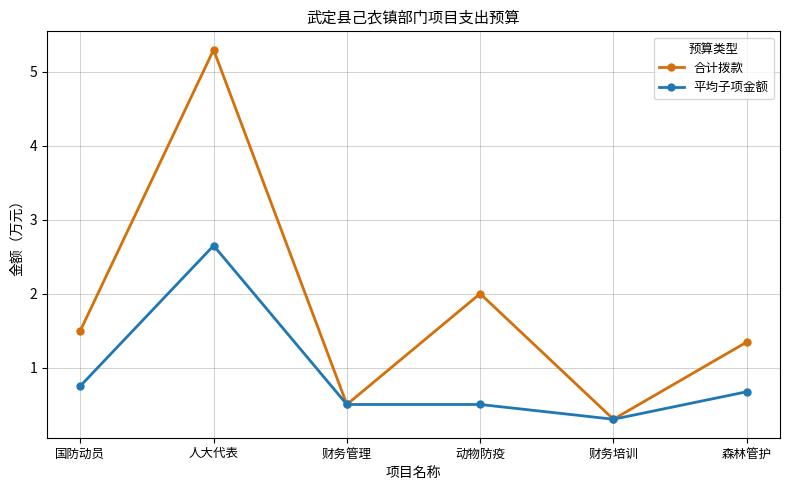

What is the spread (max minus min) of values at 森林管护?

0.7